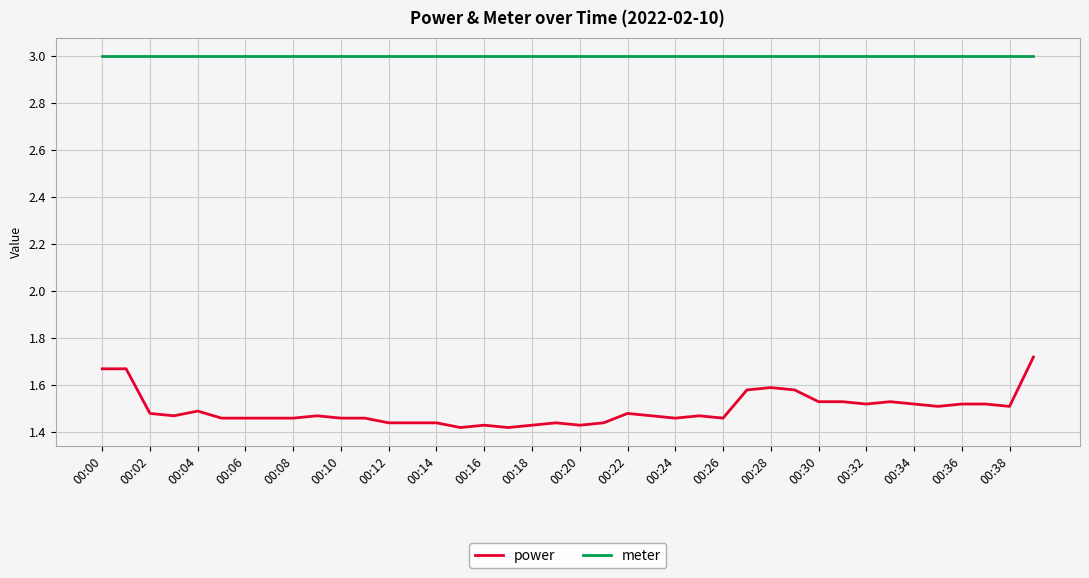

True or false: power and meter cross at least once.

False